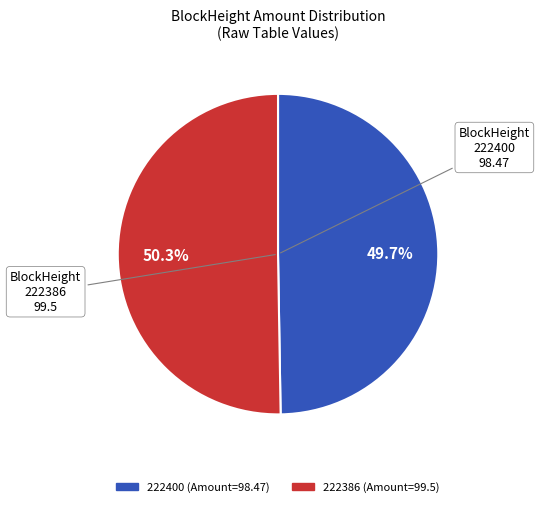

Count the number of slices in the pie.

2